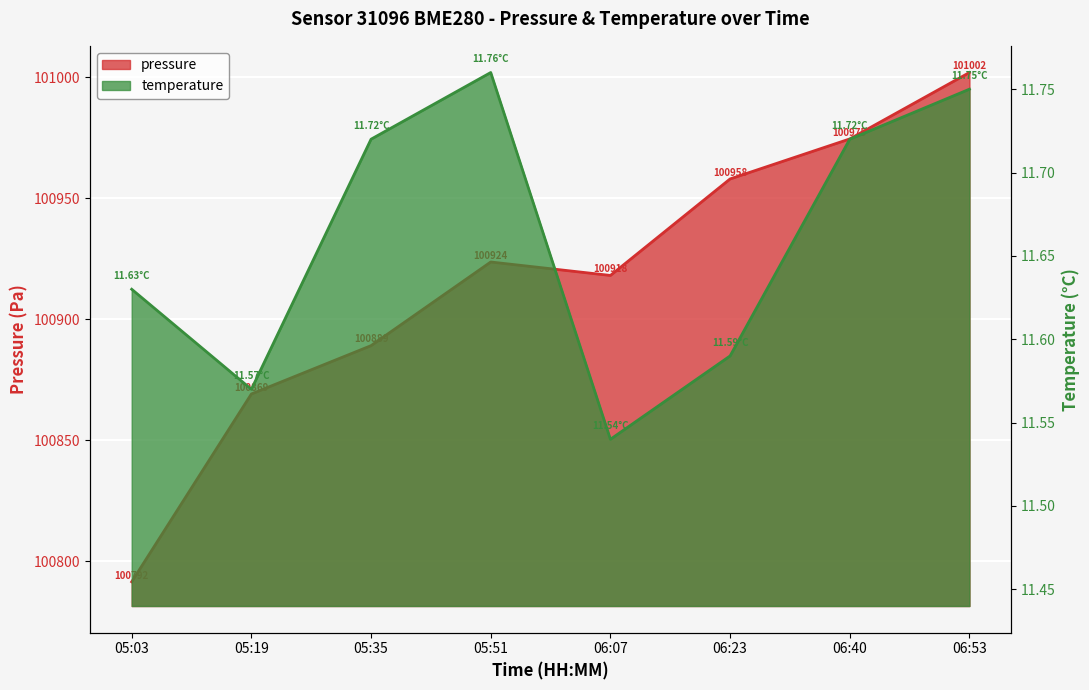

What is the sum of all pressure values?

807326.2